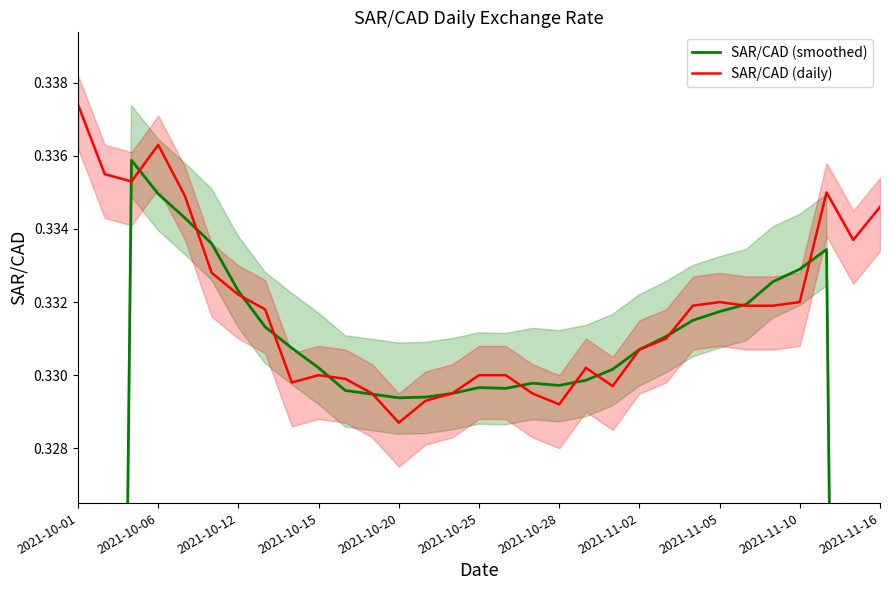

Read the SAR/CAD (smoothed) value at 11.

0.3